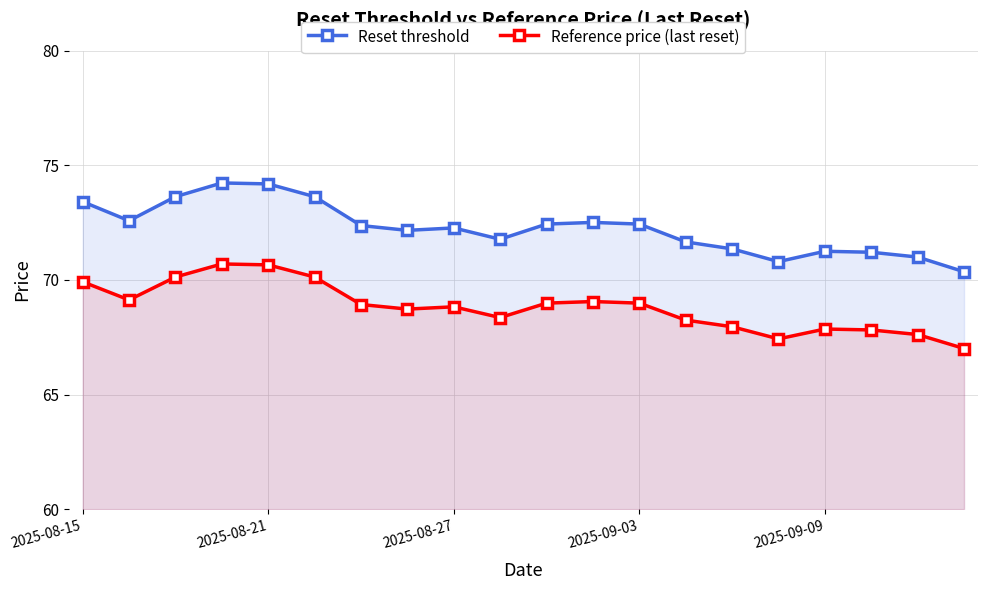

What is the sum of all Reference price (last reset) values?

1376.5